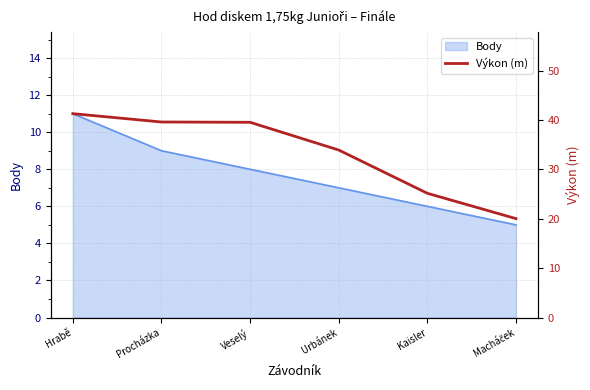

Where does the data first go above 39?

Hrabě